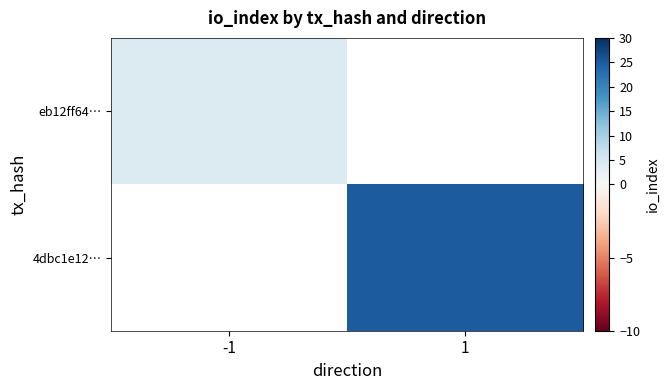

Which series has the largest range (max minus min)?

eb12ff64…